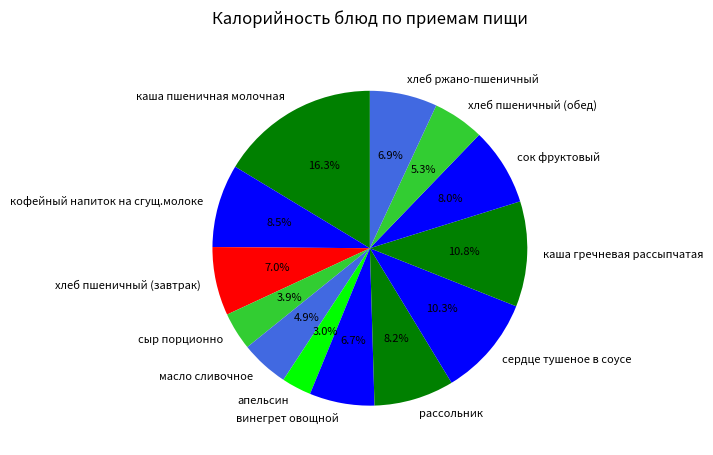

Count the number of slices in the pie.

13